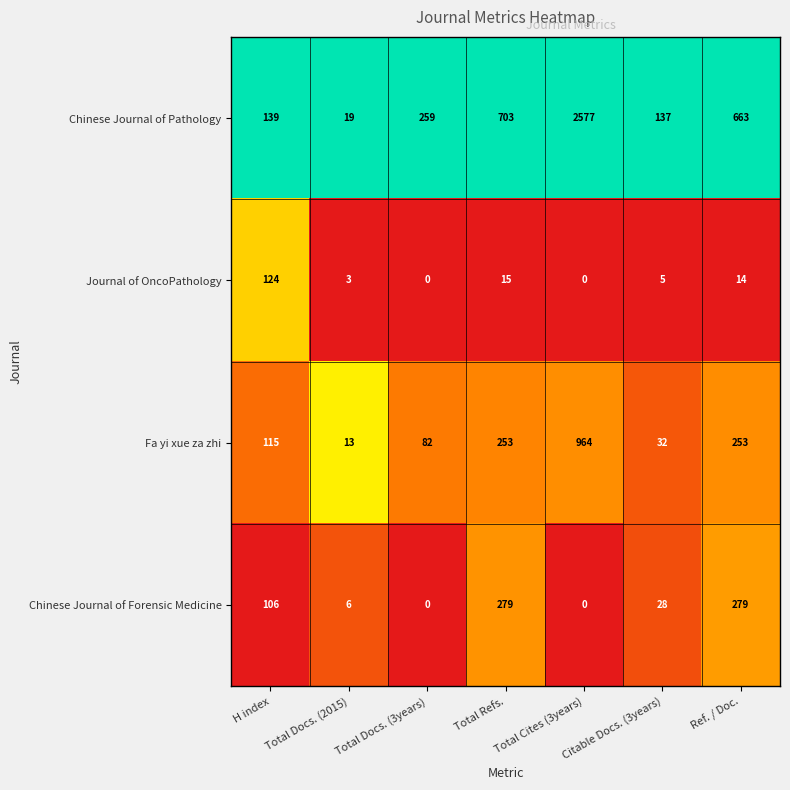

The Chinese Journal of Forensic Medicine series shows 28 at Citable Docs. (3years). True or false?

True